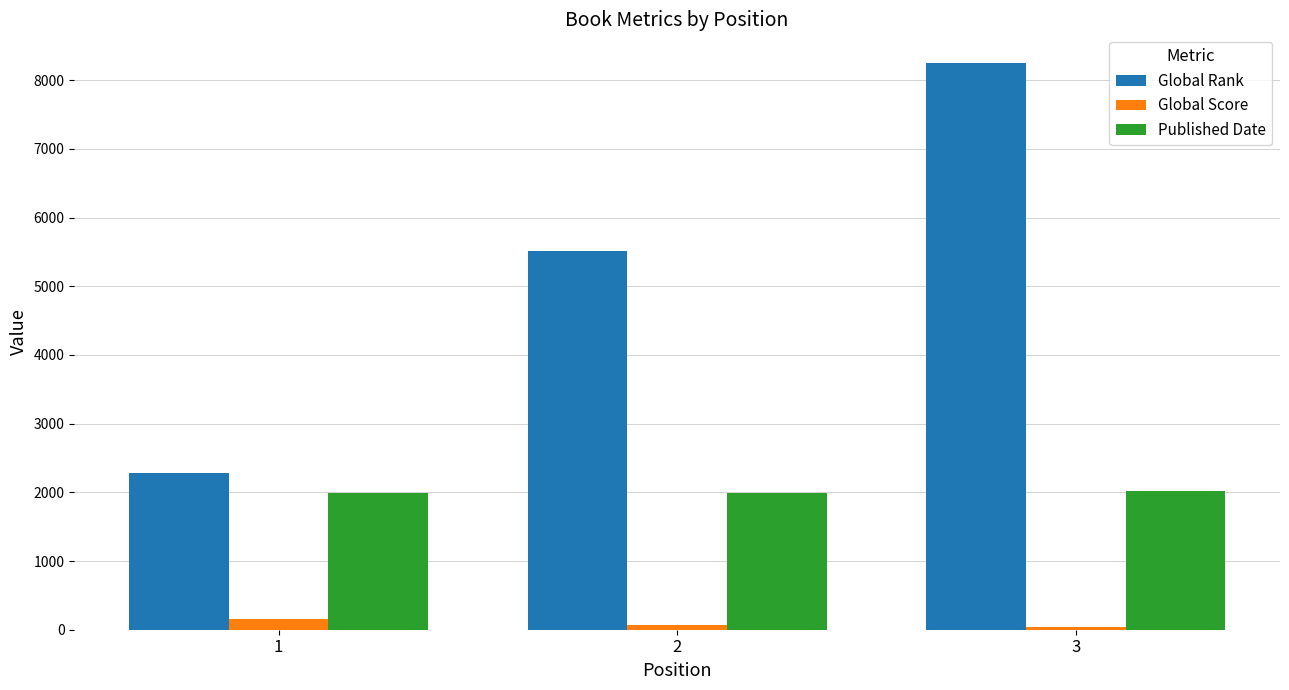

How many Global Score values are between 39 and 159?

3